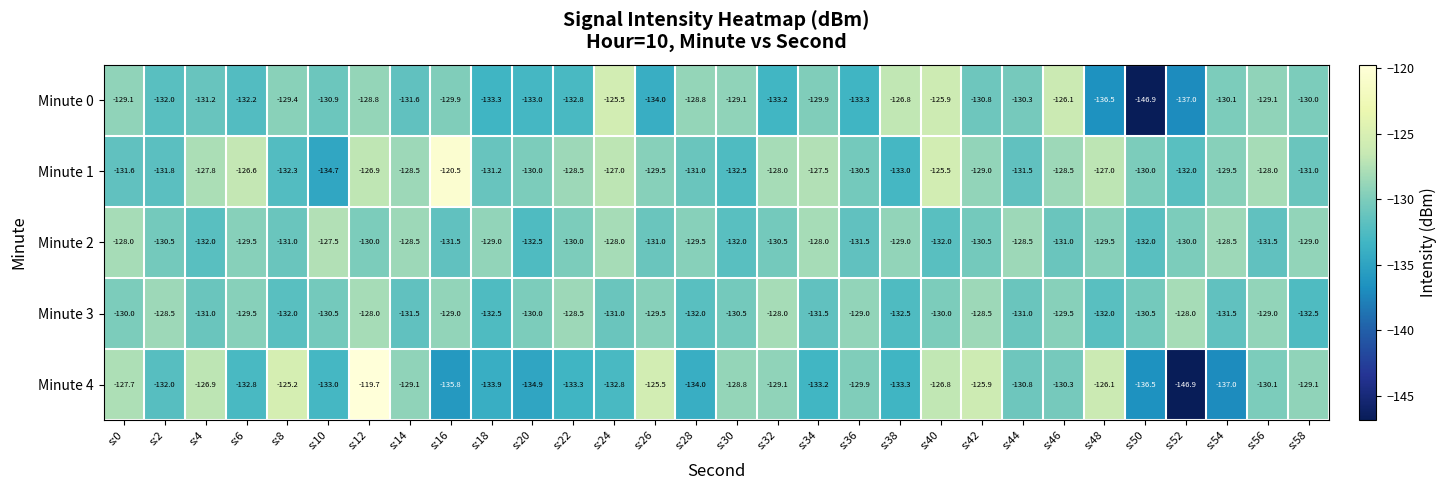

At which category is the sum across all series the highest?

s:12